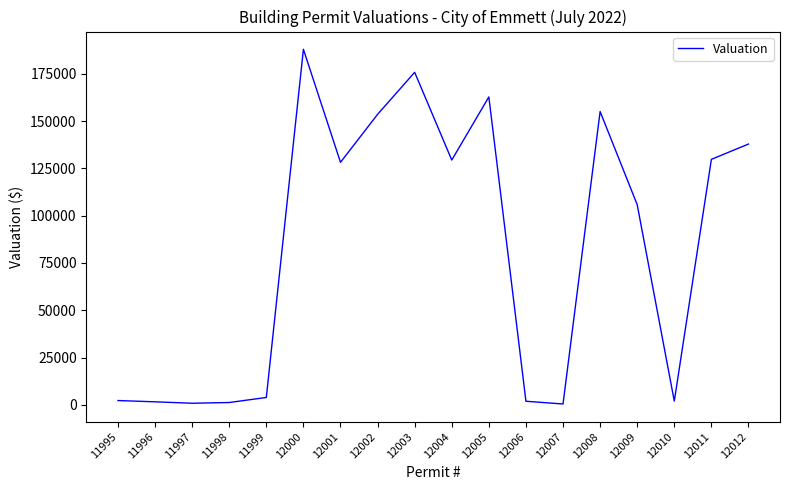

True or false: the data shows 3948.1 at 11999.

True